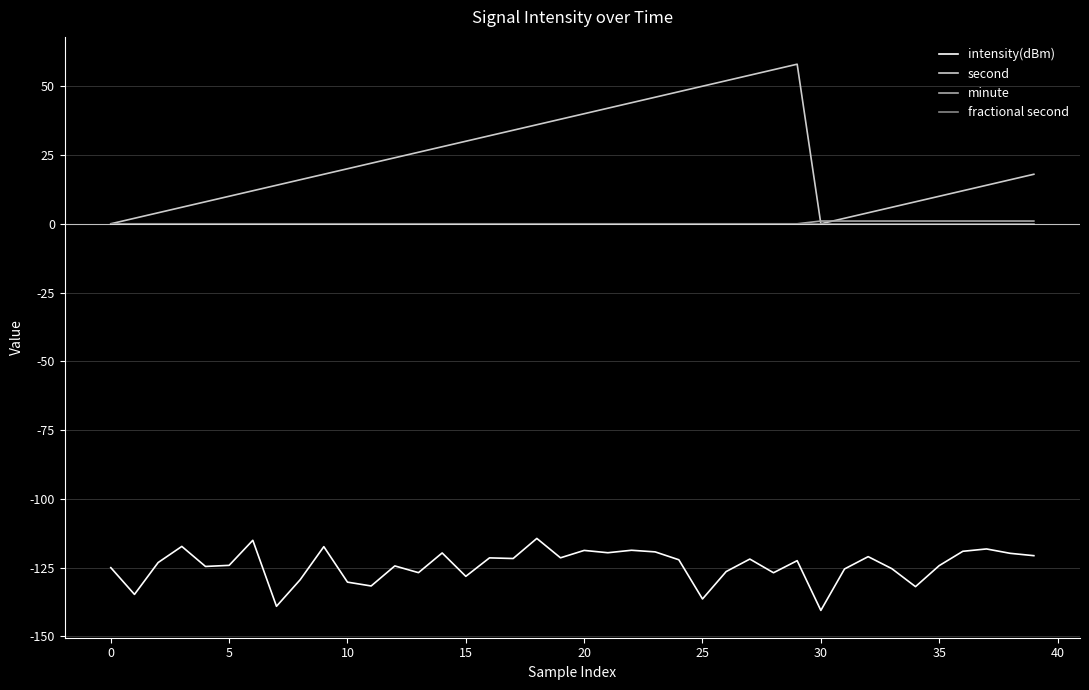

How many values in the second series are below 20?

20